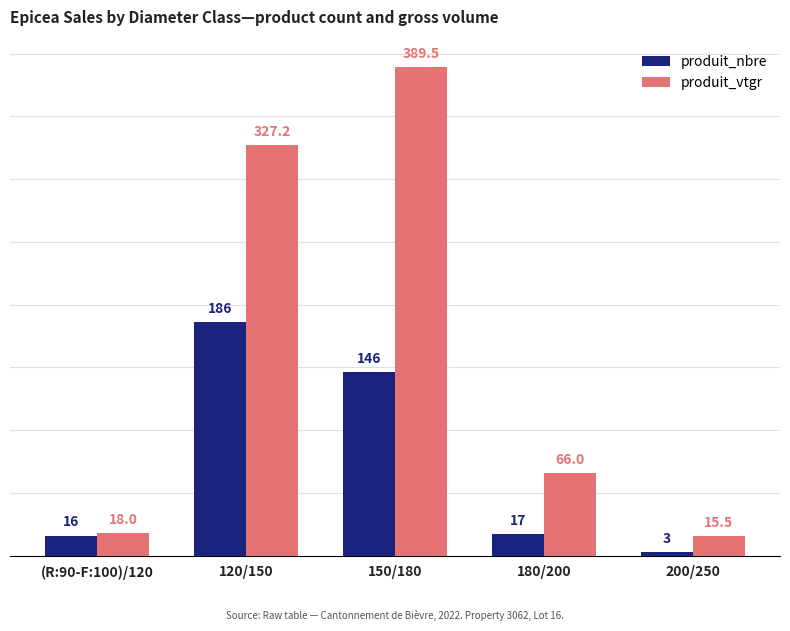

At which label is produit_nbre closest to 94?

150/180